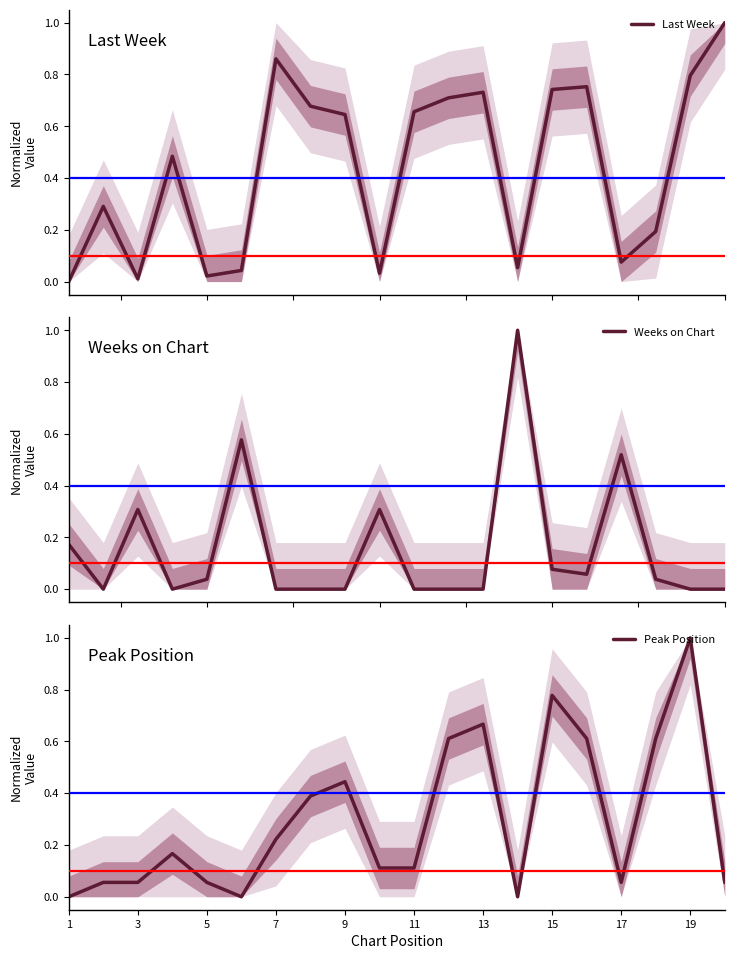

What is the difference between the highest and lowest values at 17?

0.6